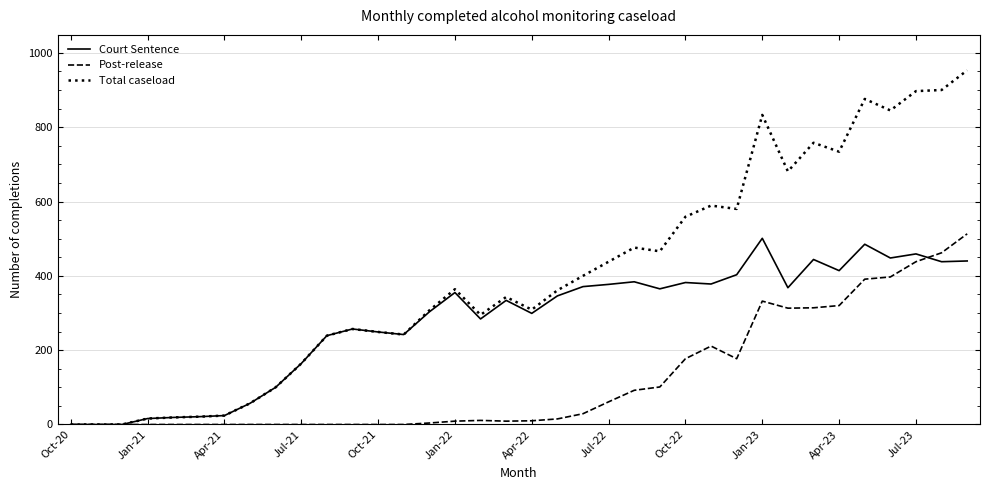

What is the highest value of the Court Sentence series?

501